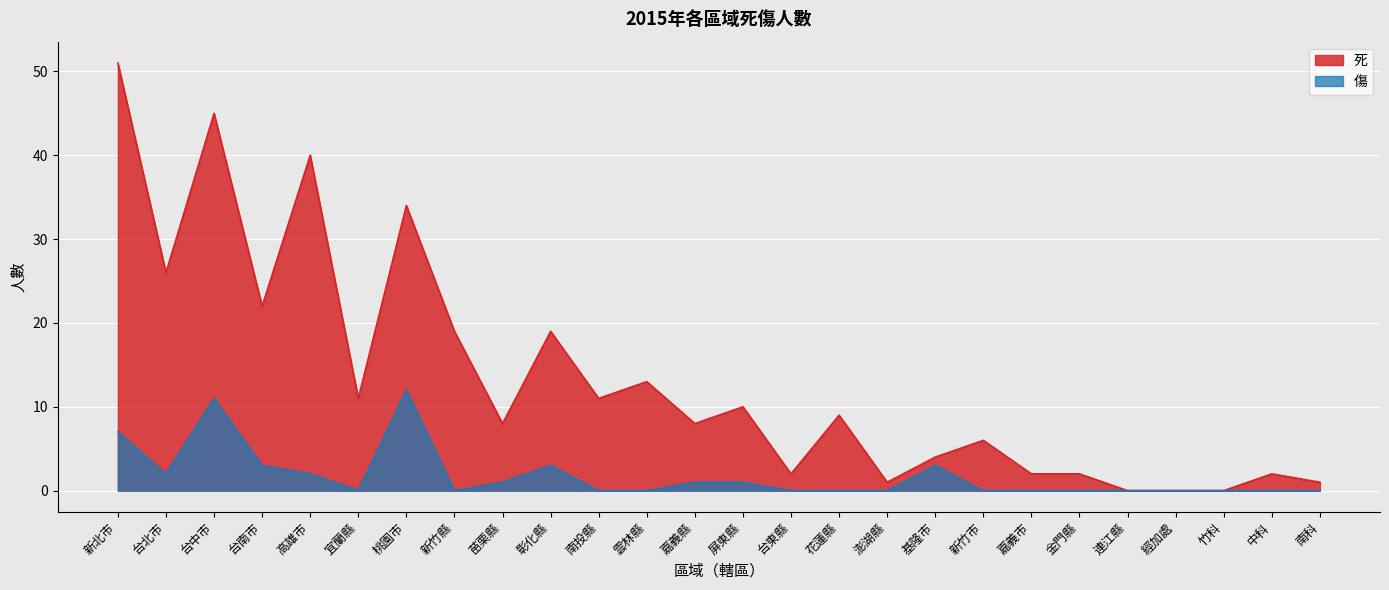

What is the value of the 死 point at the 5th from the left?

40